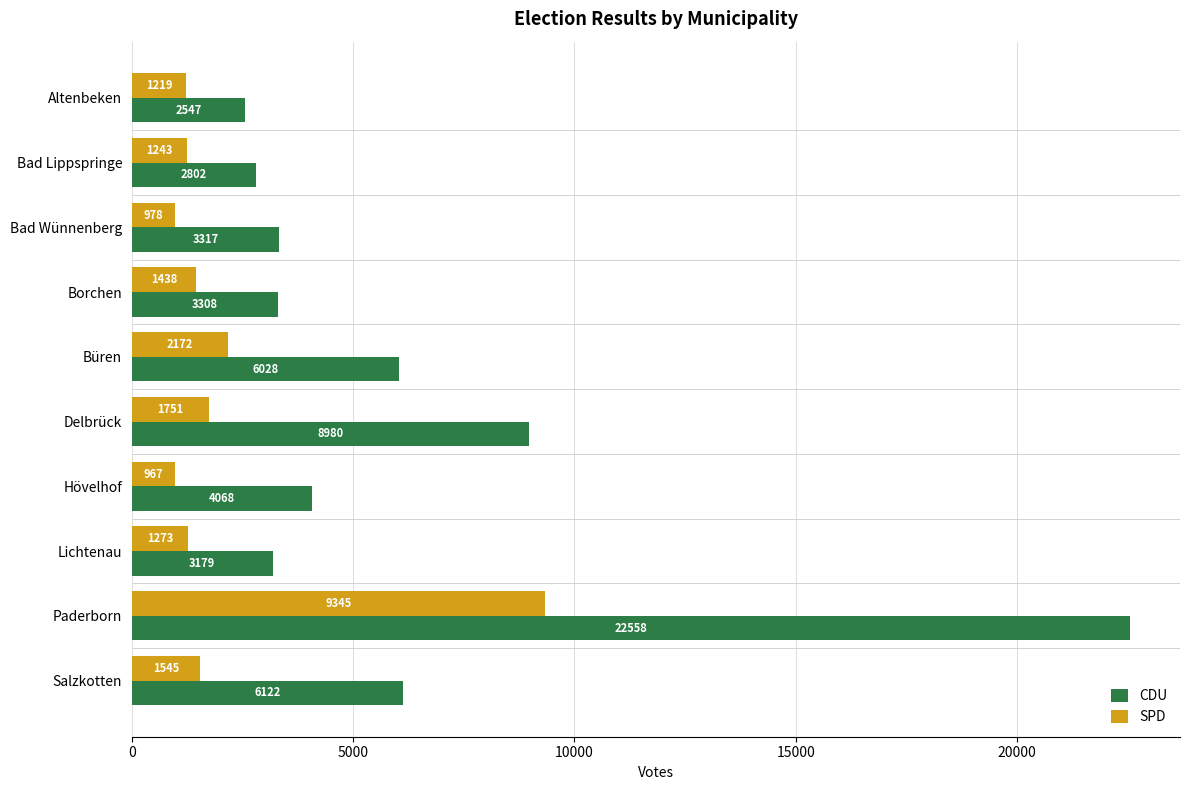

Rank the series at Lichtenau from lowest to highest value.

SPD, CDU